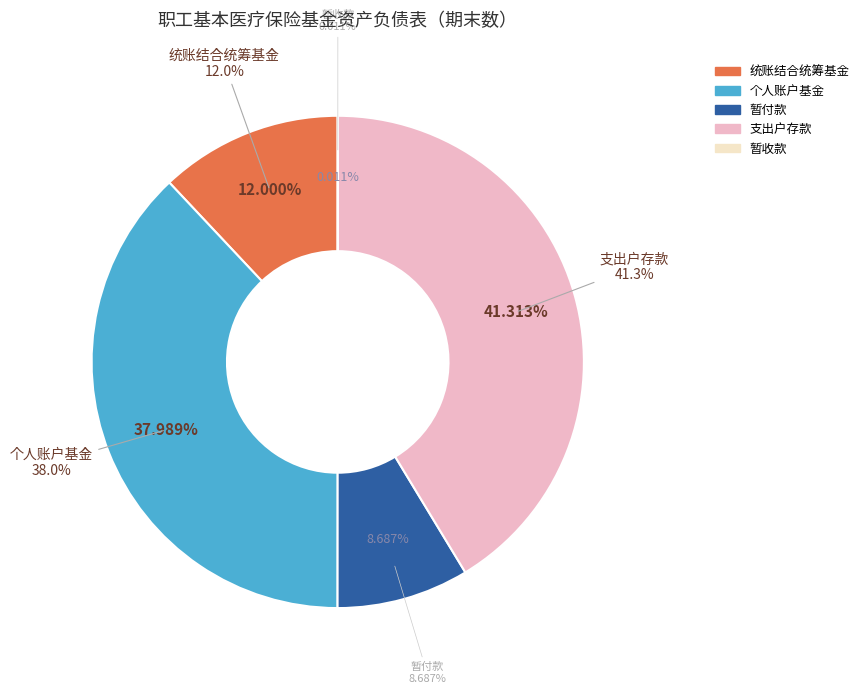

How many slices are in this pie chart?

5